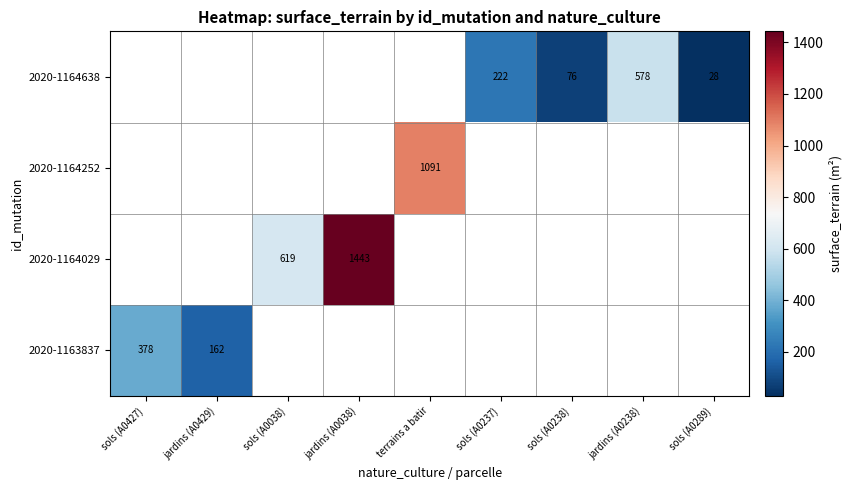

What is the sum of the 2020-1164638 values at jardins (A0238) and sols (A0238)?

654